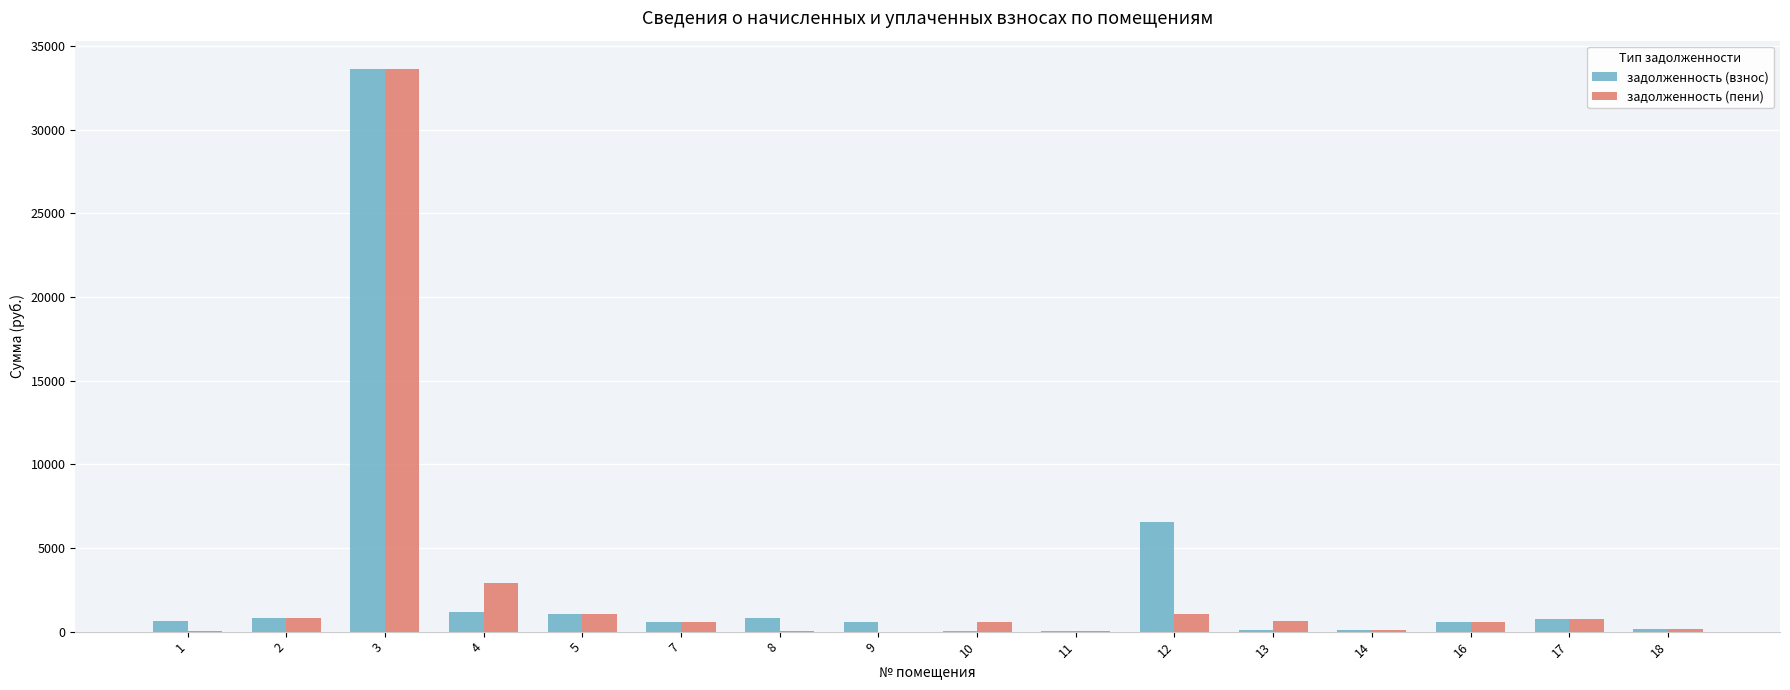

What are all the series names shown in the legend?

задолженность (взнос), задолженность (пени)